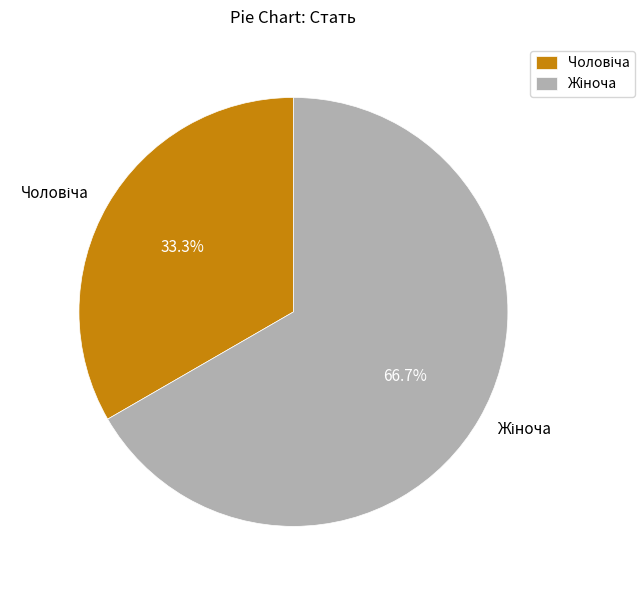

How many segments does this pie chart have?

2